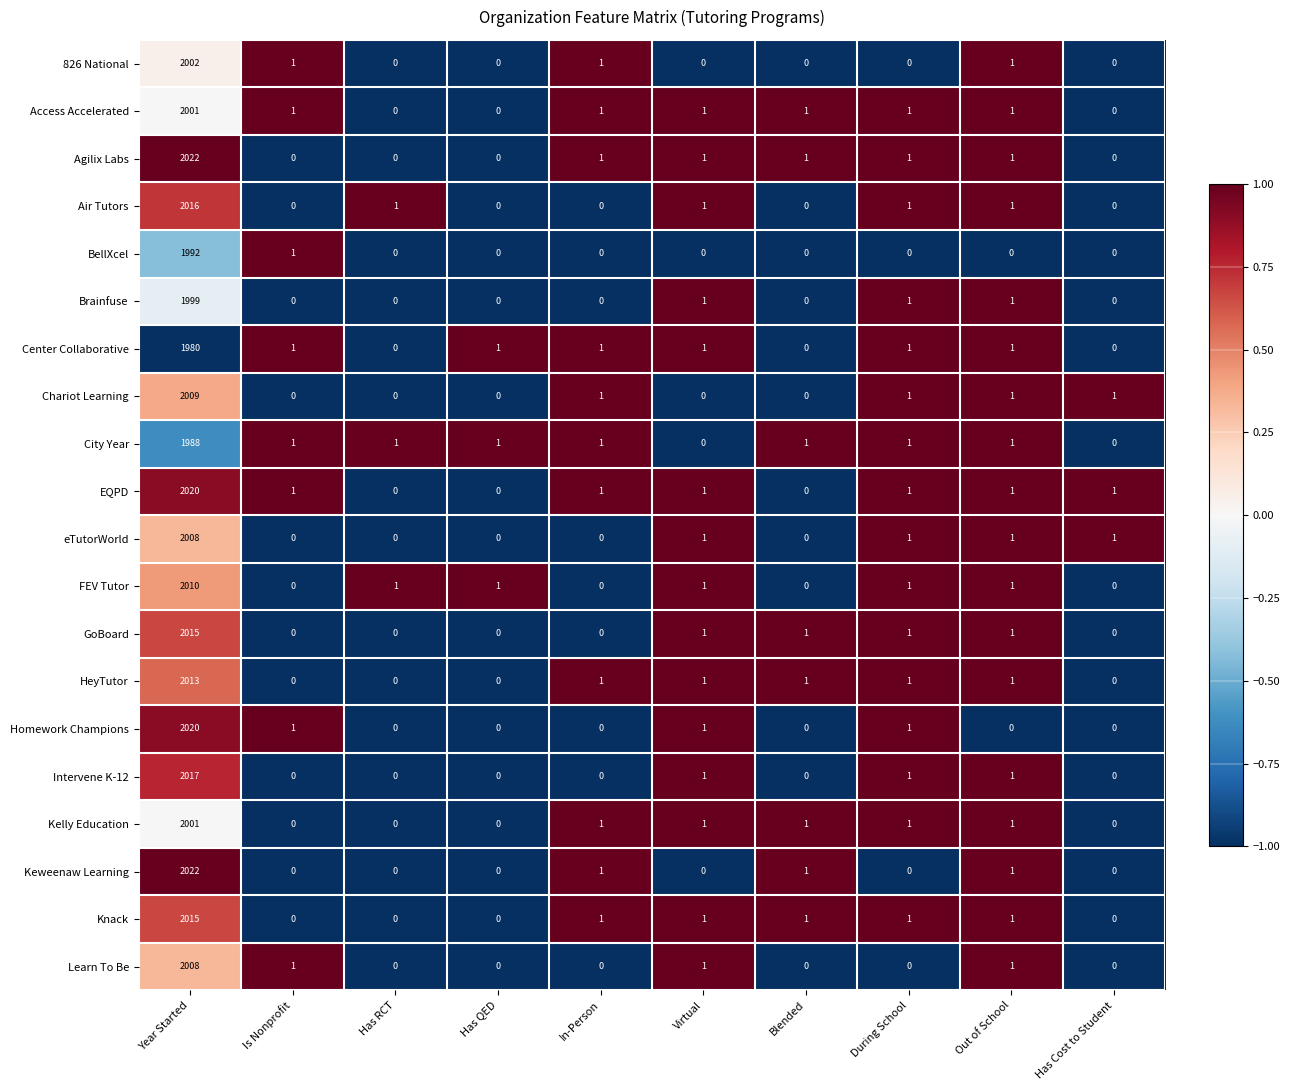

True or false: Air Tutors has a value of 2 at Has RCT.

False